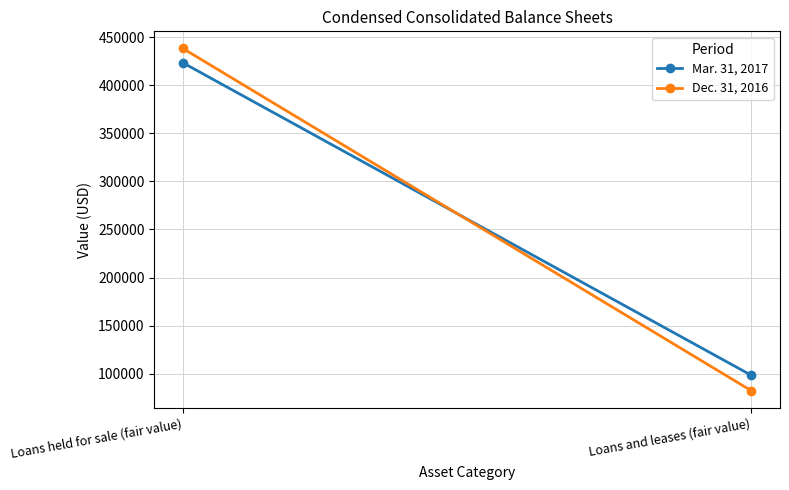

Reading left to right, what are all the values shown in this chart?

Mar. 31, 2017: 423324	98342
Dec. 31, 2016: 438224	82319